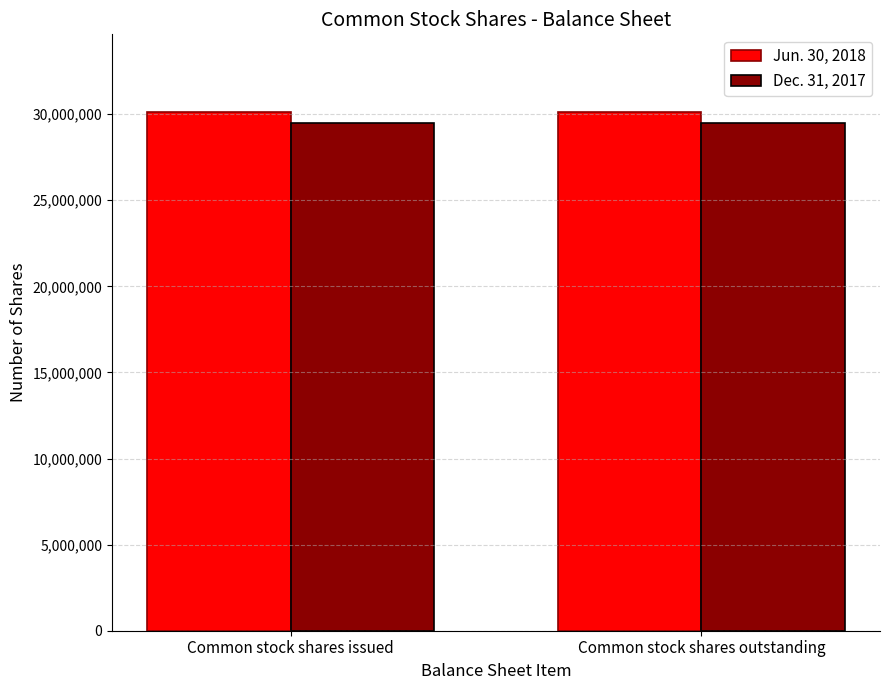

Reading left to right, extract all data points from this chart.

Jun. 30, 2018: Common stock shares issued=30119259	Common stock shares outstanding=30119259
Dec. 31, 2017: Common stock shares issued=29502624	Common stock shares outstanding=29502624